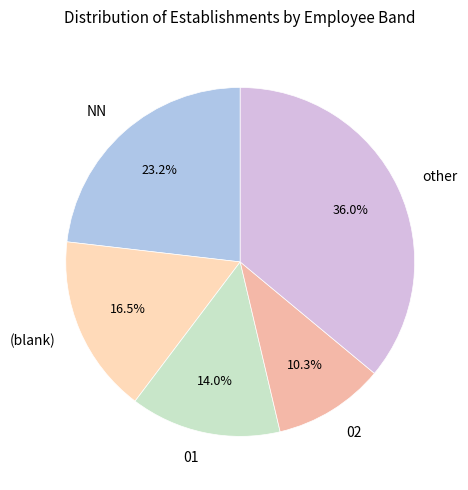

What is the largest slice in the pie chart?

other